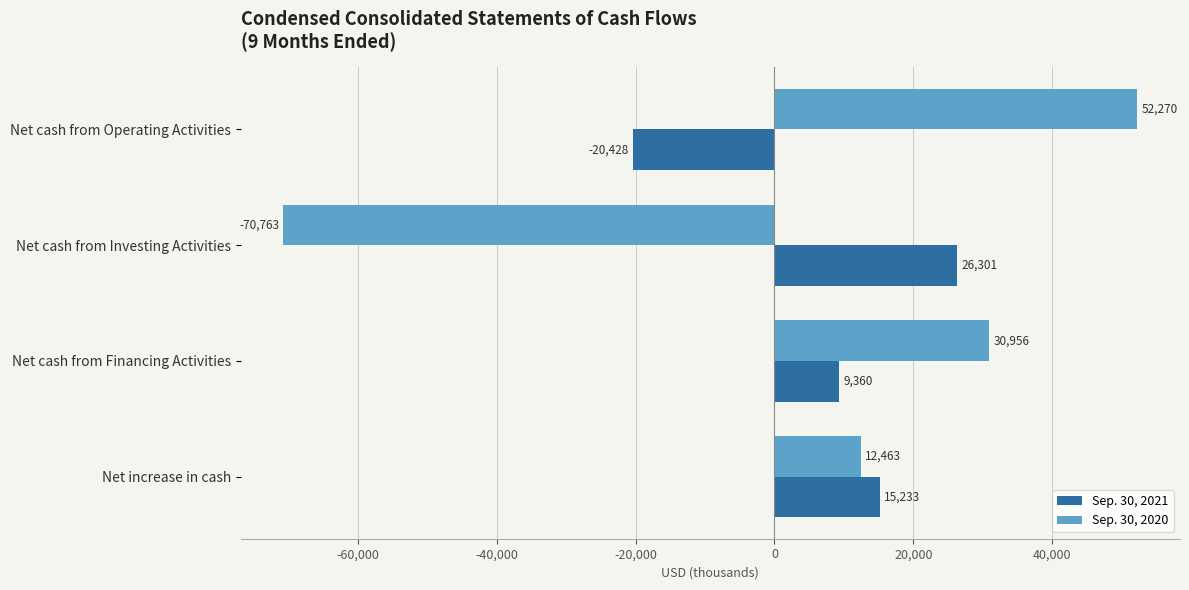

How many values in the Sep. 30, 2020 series are below 30956?

2